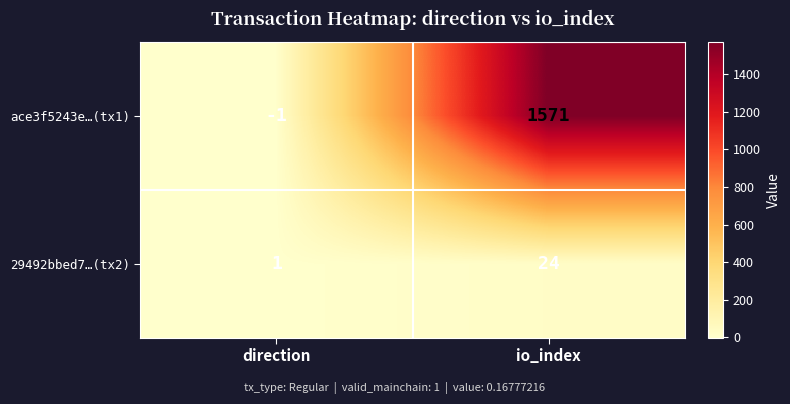

Count the number of data series in this chart.

2